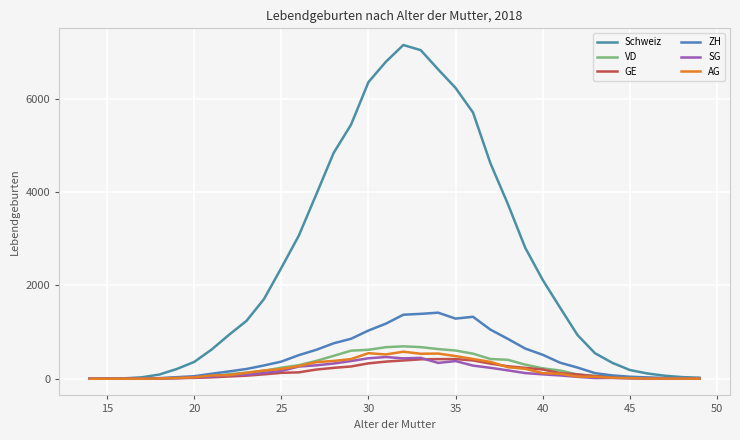

Is this an area chart (filled region under the line)?

No